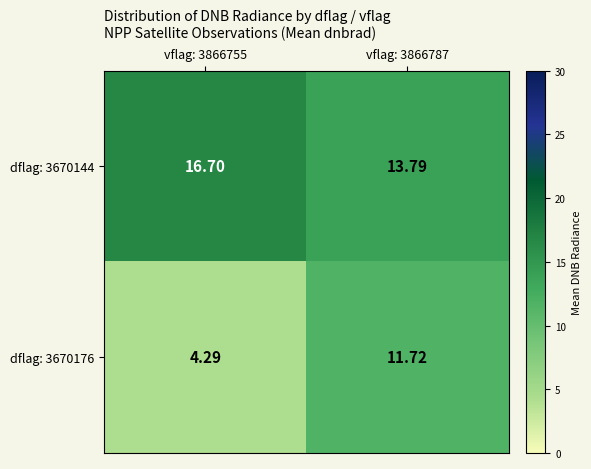

Is the value of dflag: 3670144 at vflag: 3866787 greater than the value of dflag: 3670176 at vflag: 3866755?

Yes